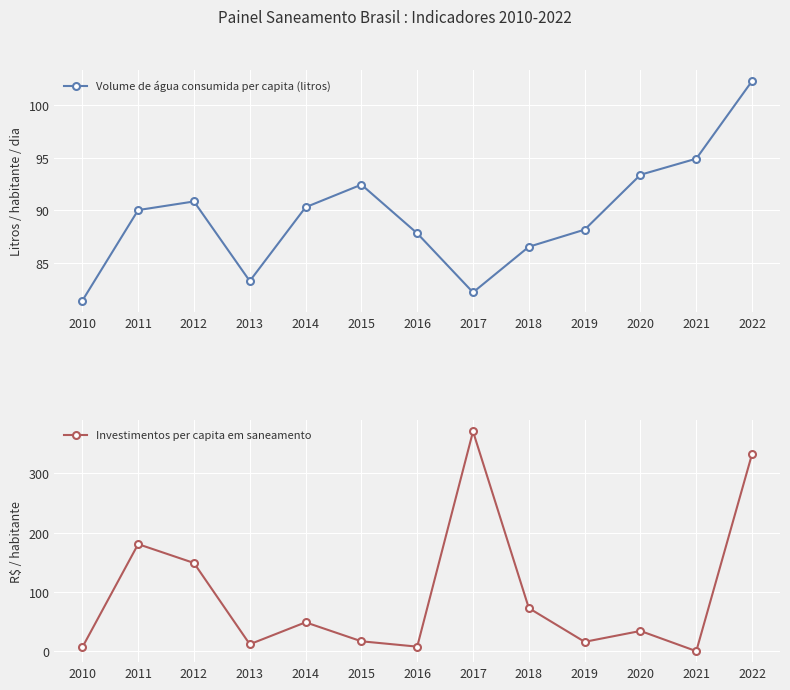

The Investimentos per capita em saneamento series shows 180.7 at 2011. True or false?

True